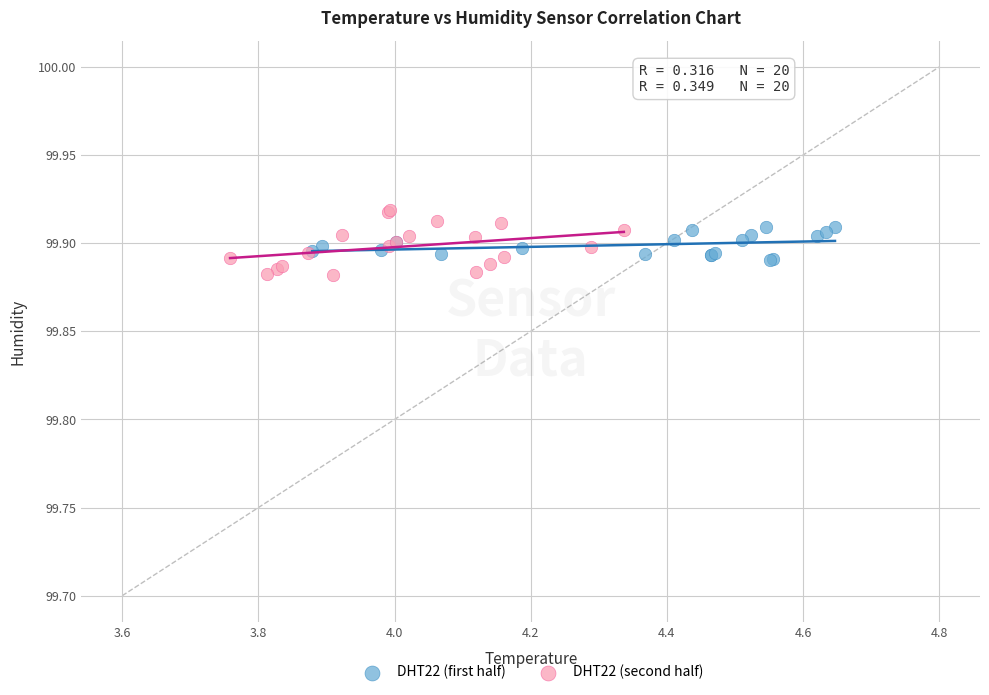

Which series has the widest spread of Y values?

DHT22 (second half)